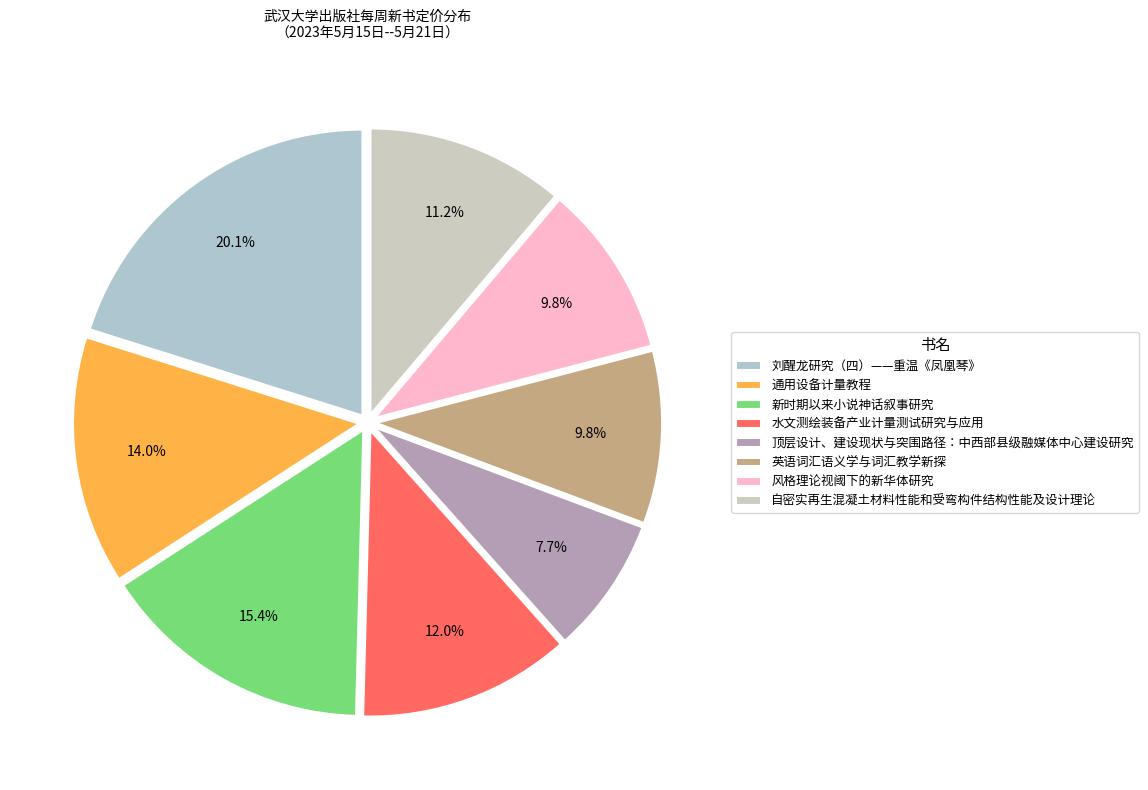

To the nearest percent, what is the average slice percentage?

12%